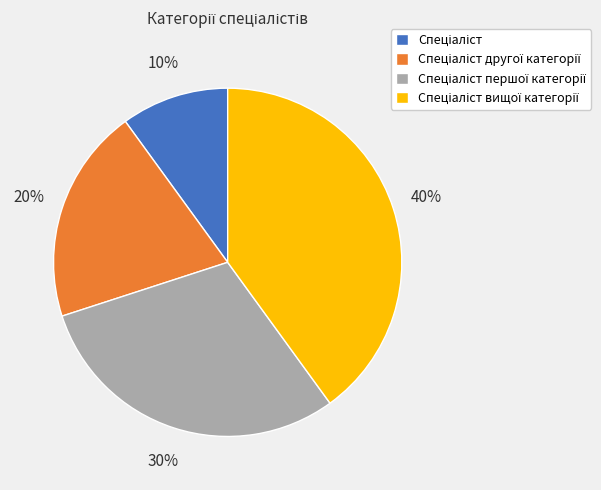

How many slices are in this pie chart?

4